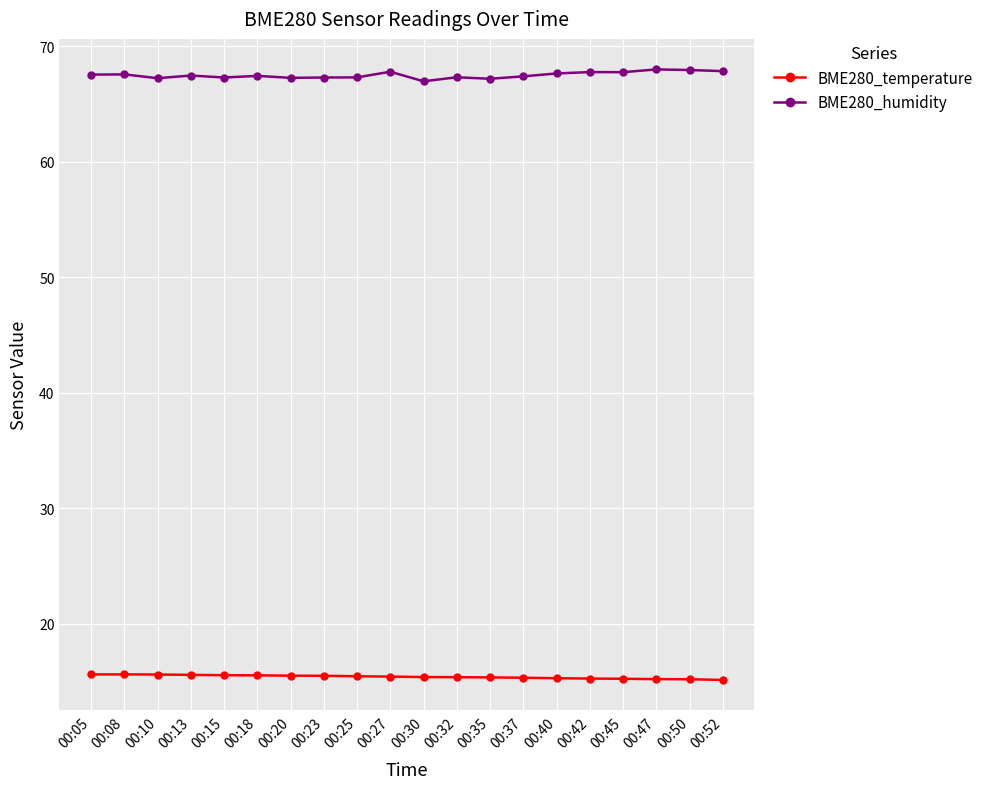

The BME280_humidity series shows 67.7 at 00:40. True or false?

True